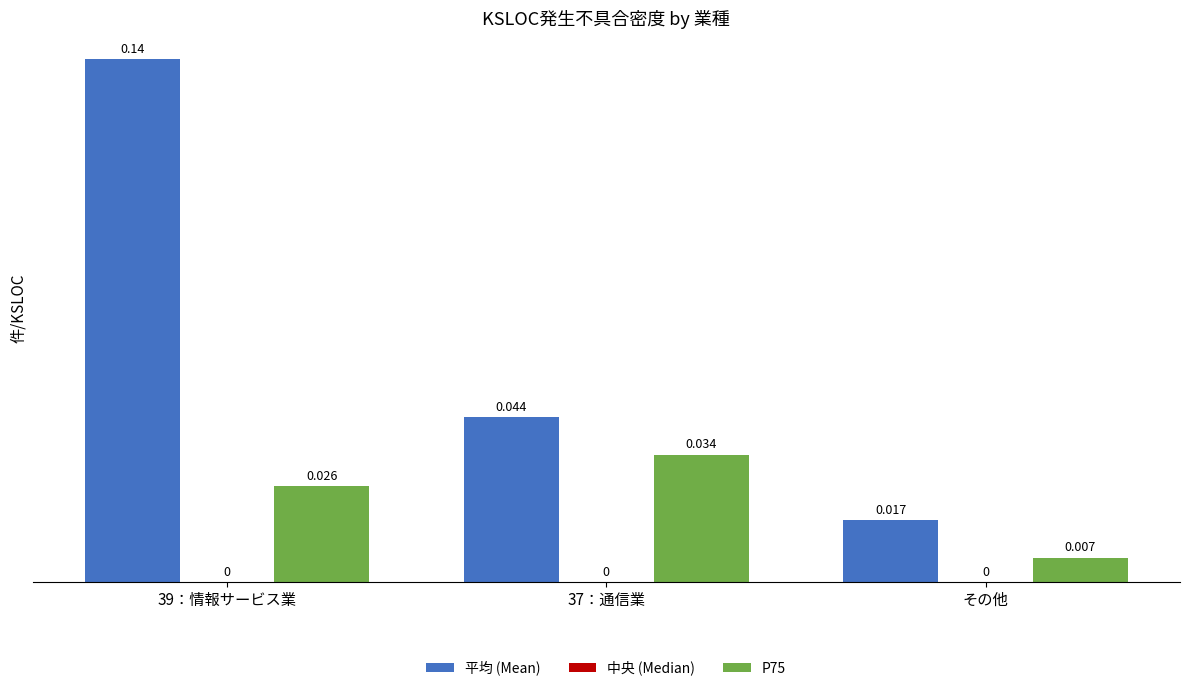

Which series has the largest range (max minus min)?

平均 (Mean)